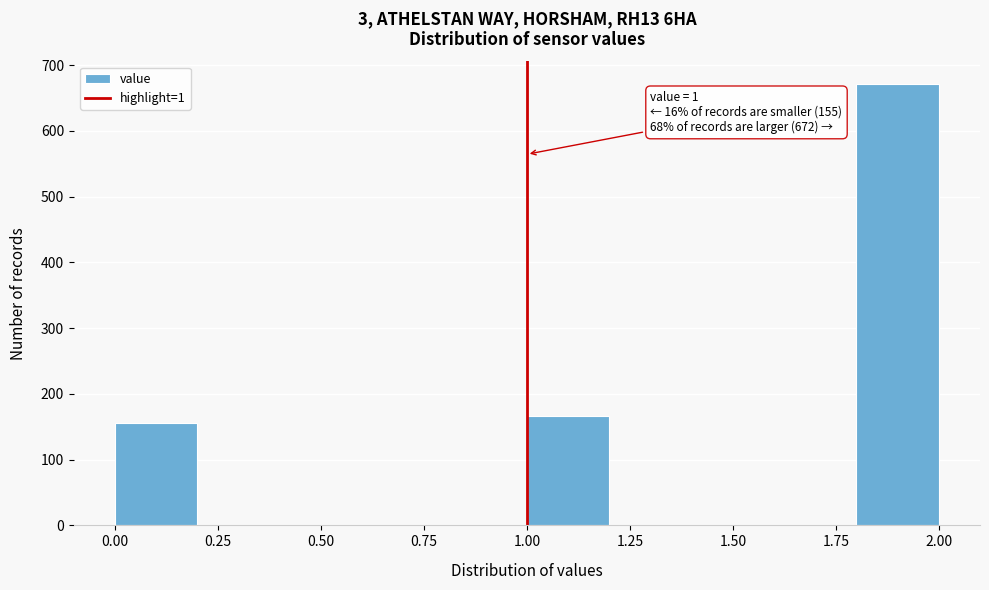

Which range on the x-axis has the tallest bar?

1.8 to 2.0